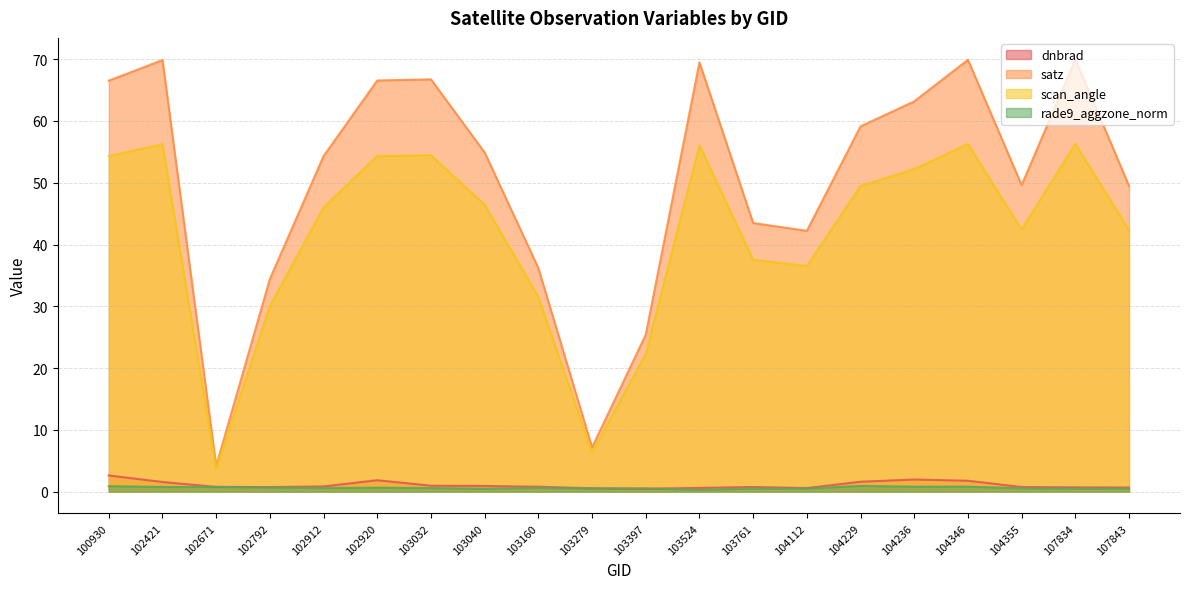

Which series changed the most between 102421 and 103032?

satz